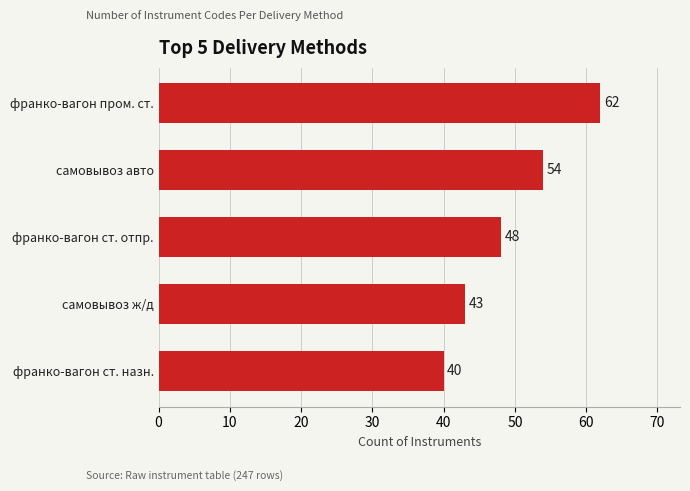

How many values are between 43 and 54?

3